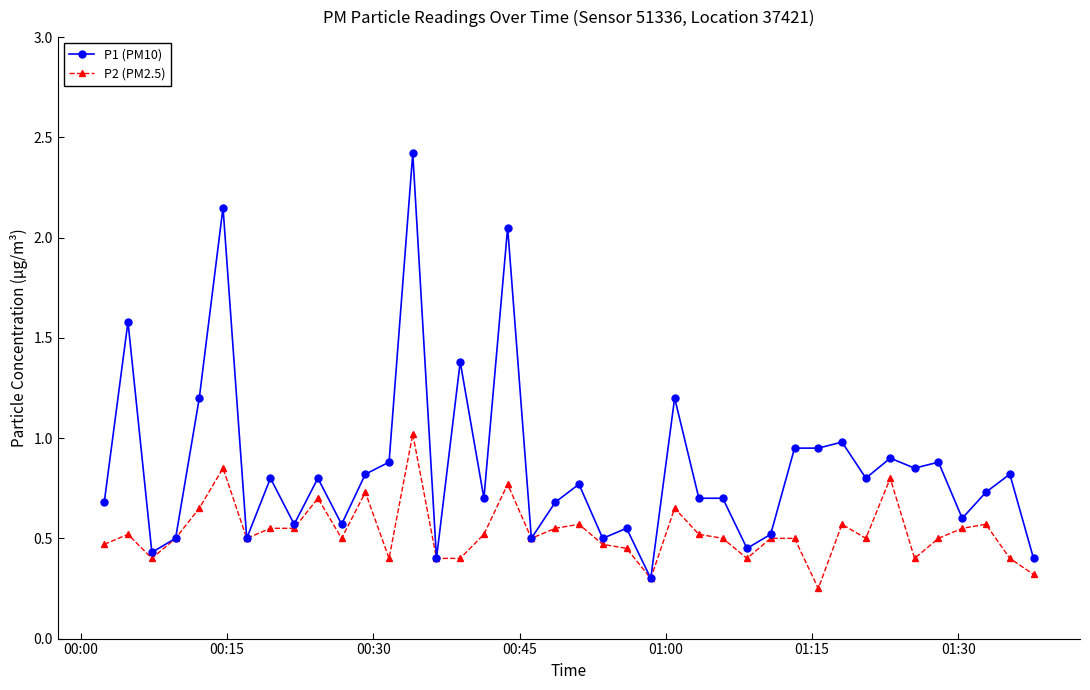

Which series has the largest total across all categories?

P1 (PM10)